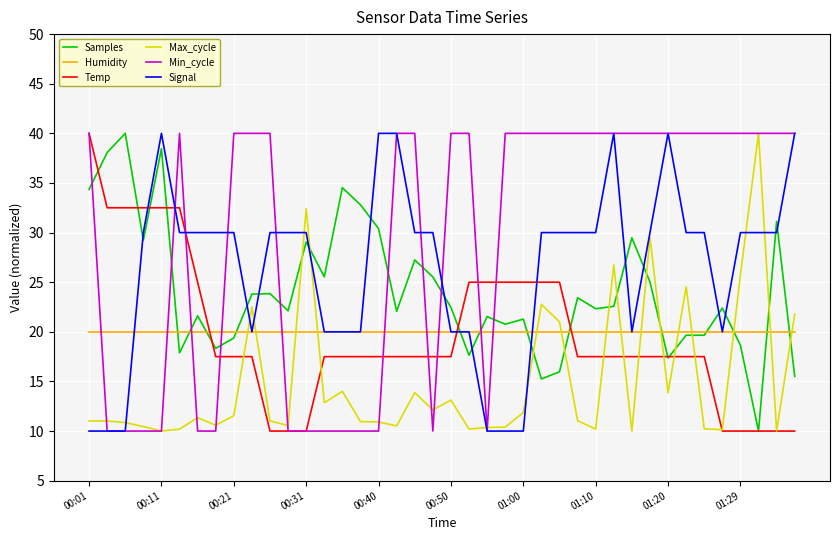

What are all the series names shown in the legend?

Samples, Humidity, Temp, Max_cycle, Min_cycle, Signal